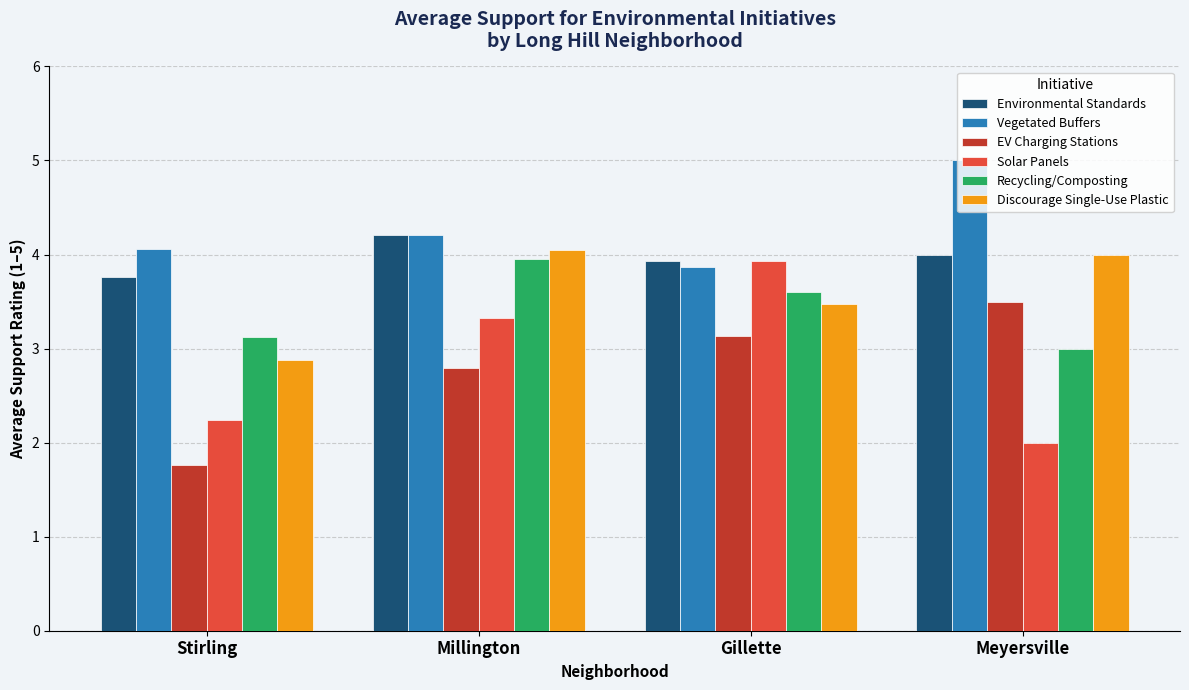

Where does the Environmental Standards series first go above 4?

Millington